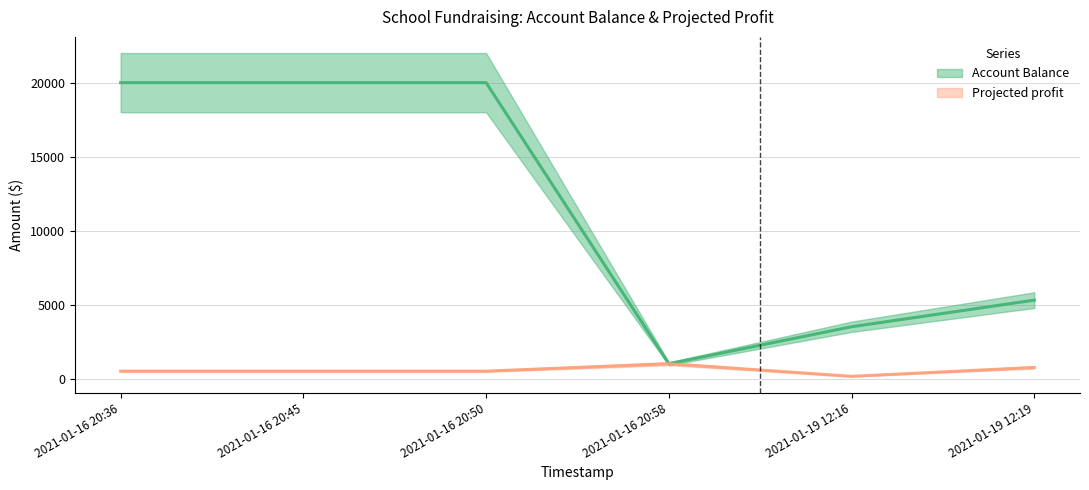

Rank the series by their average value, from lowest to highest.

Projected profit, Account Balance